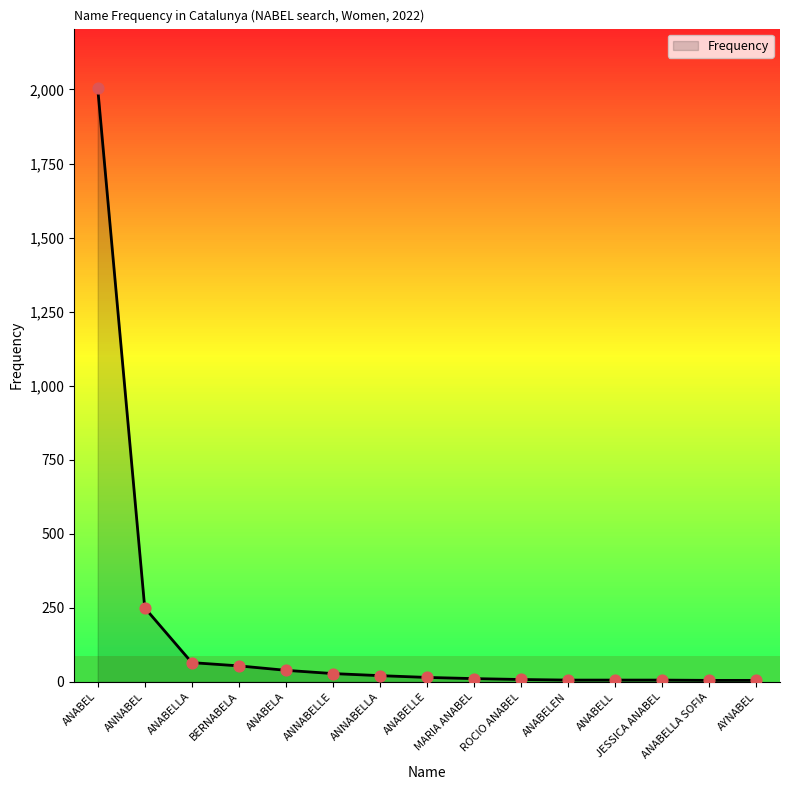

What is the change in value from ANABELA to MARIA ANABEL?

-28